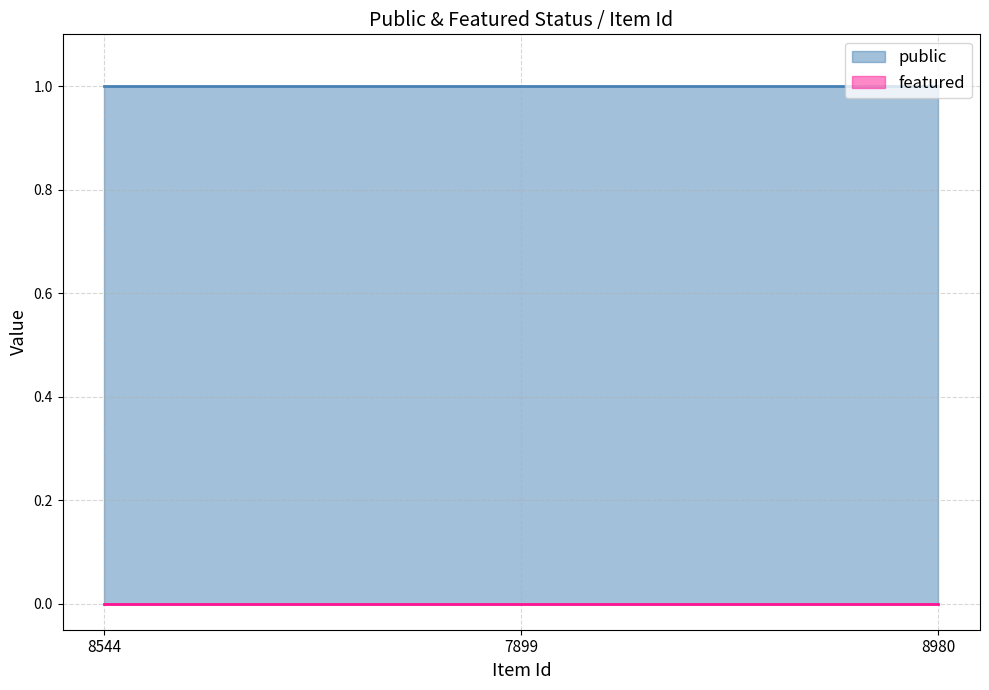

How many distinct data groups are displayed?

2